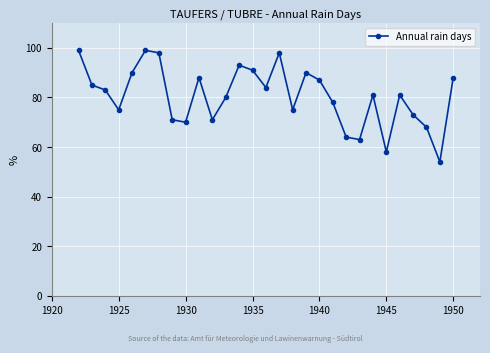

What is the value of the 21st point from the left?

64